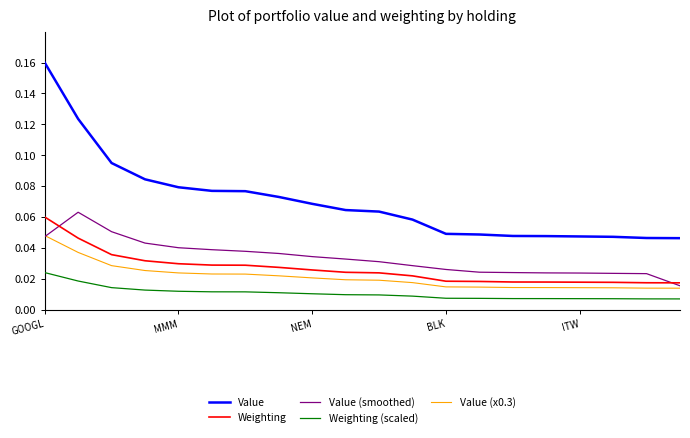

Which series has the largest total across all categories?

Value